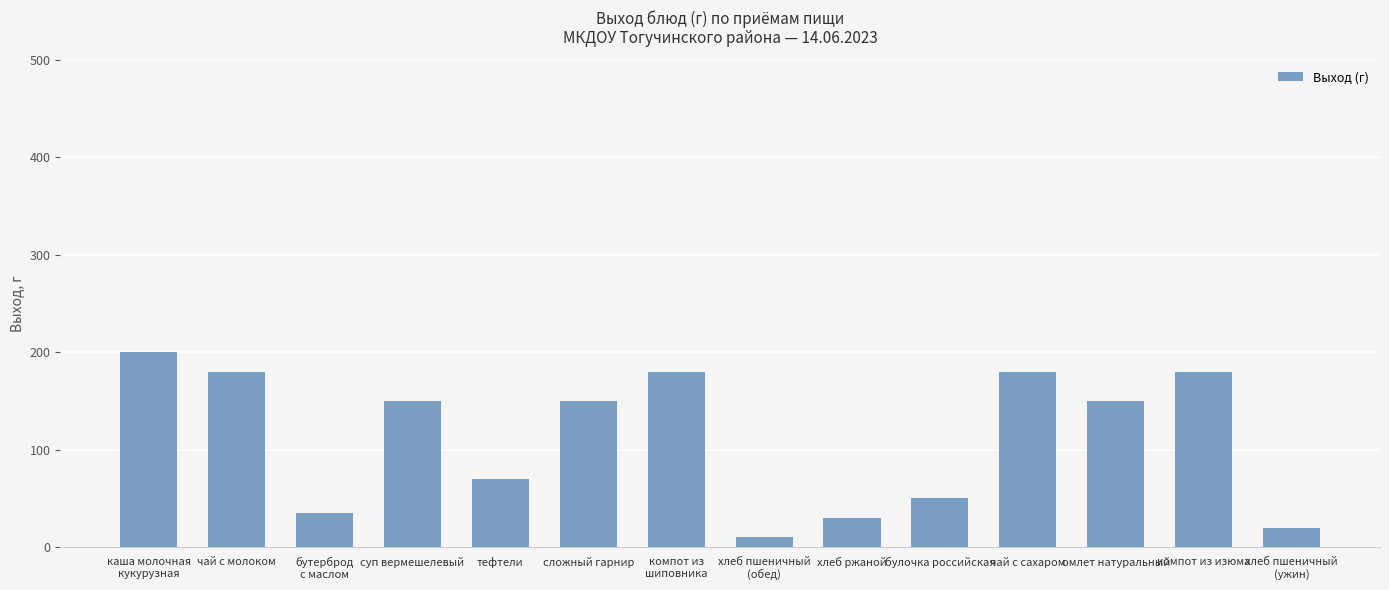

How many categories are shown in the chart?

14